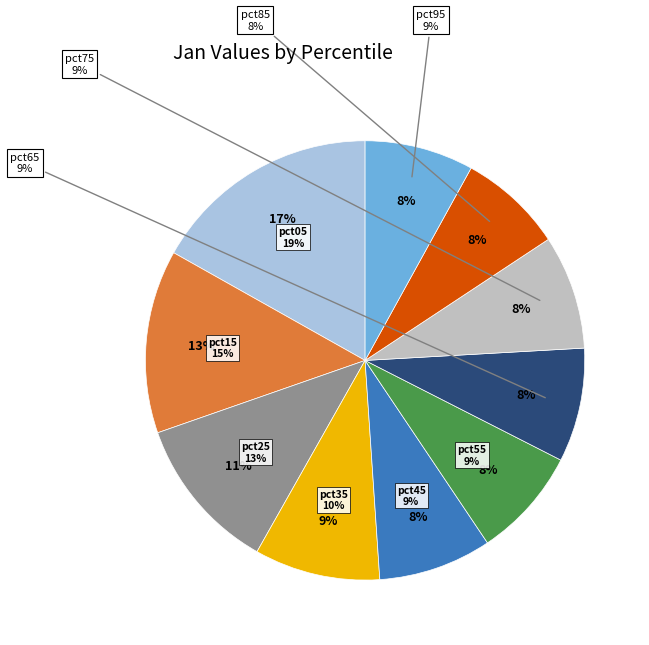

Does any single category account for the majority?

No